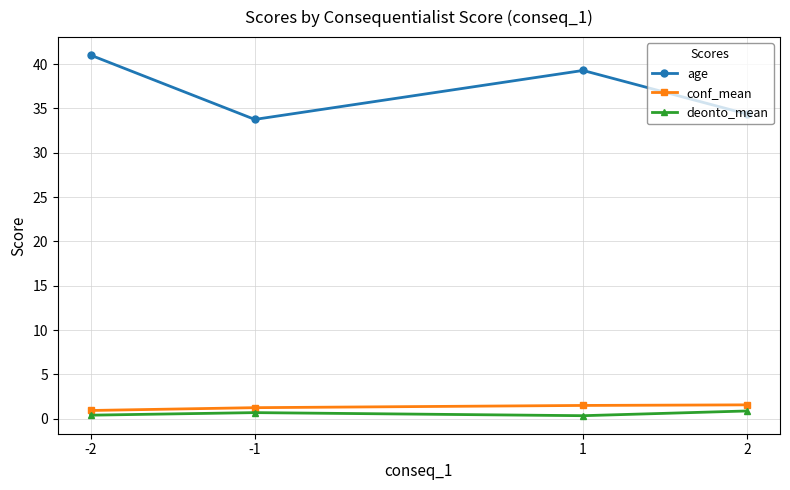

True or false: conf_mean and deonto_mean intersect in this chart.

False